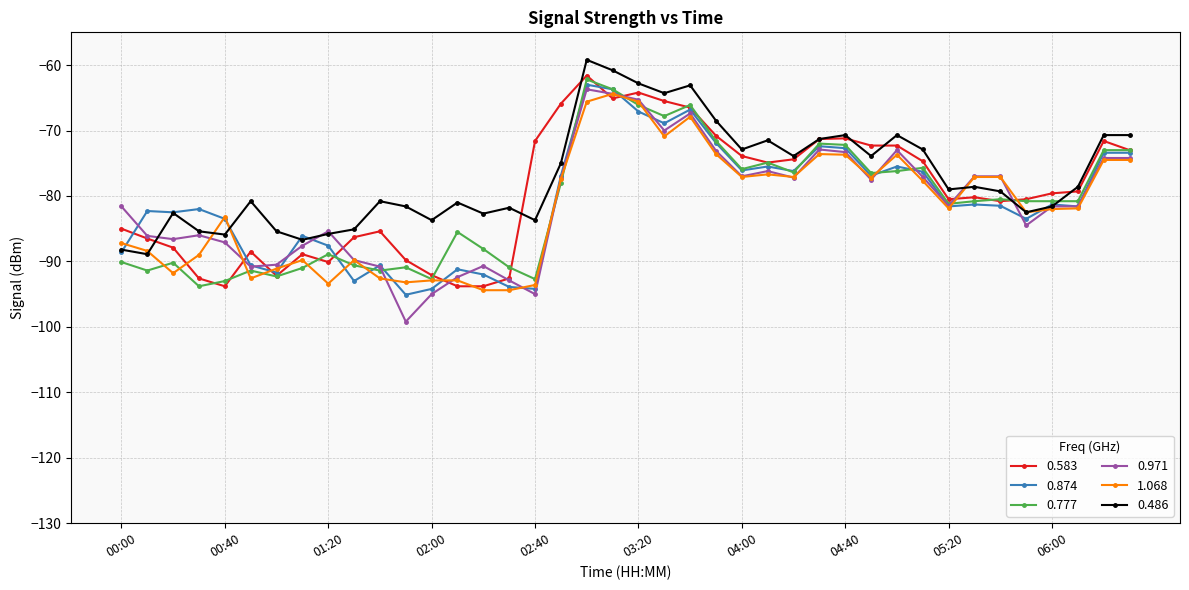

What is the lowest value of the 1.068 series?

-94.4